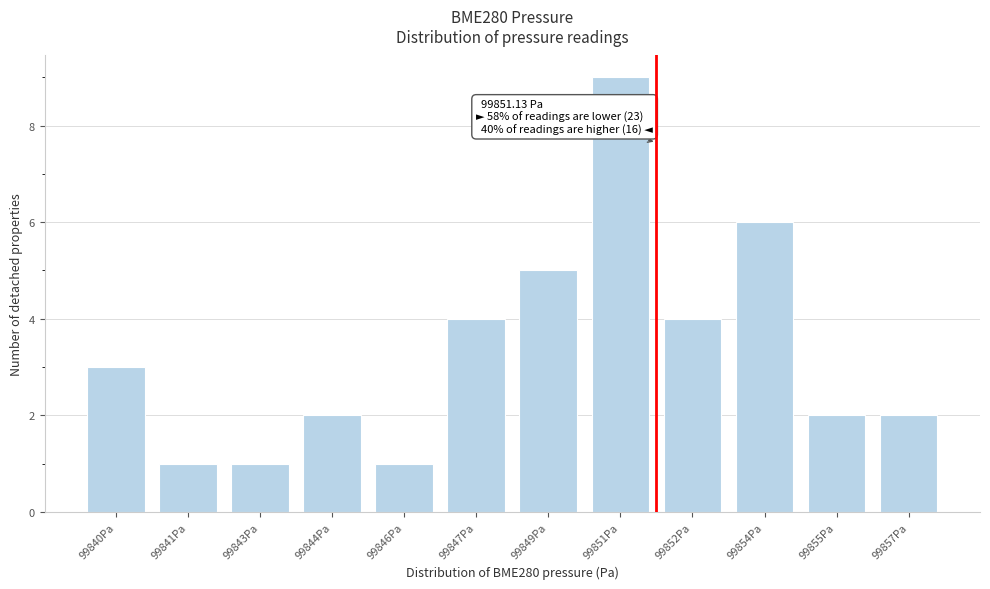

Reading left to right, list all the values displayed in this chart.

99840Pa=3	99841Pa=1	99843Pa=1	99844Pa=2	99846Pa=1	99847Pa=4	99849Pa=5	99851Pa=9	99852Pa=4	99854Pa=6	99855Pa=2	99857Pa=2